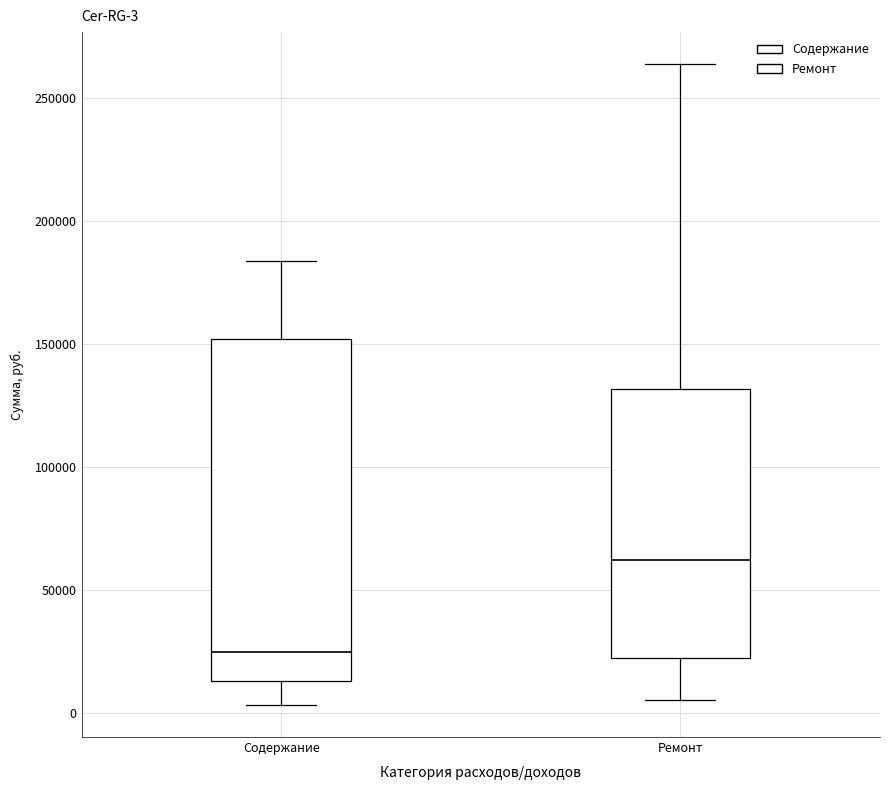

Which box's median line is the highest?

Ремонт